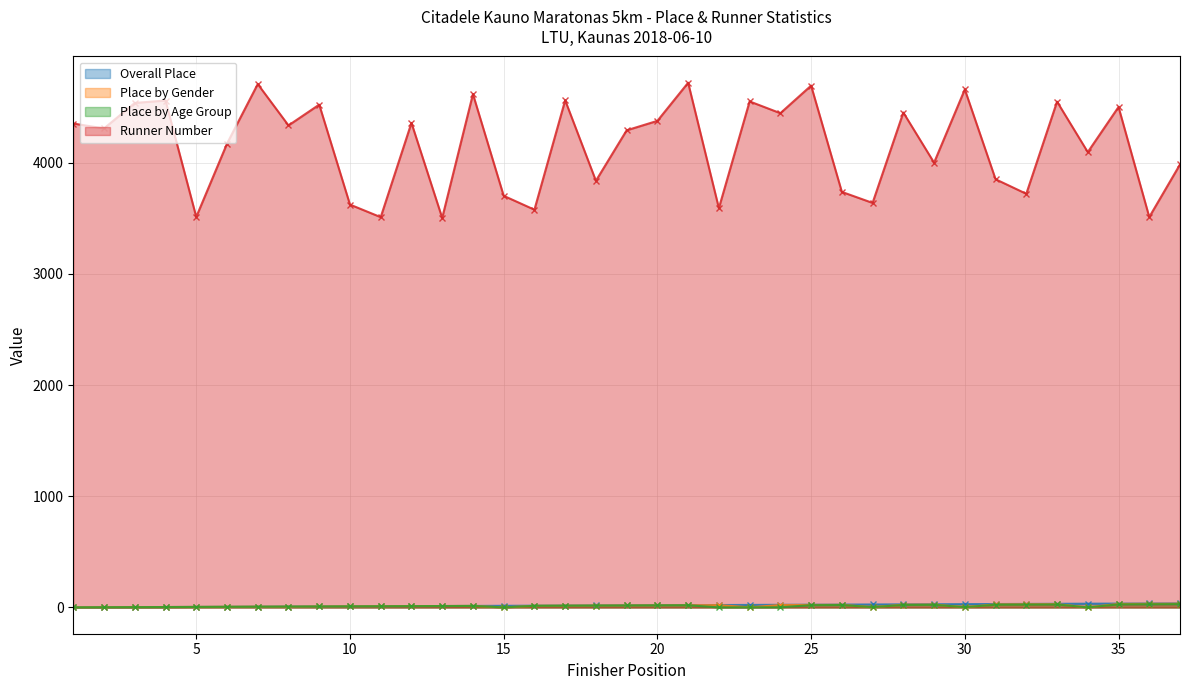

True or false: Place by Age Group and Runner Number cross at least once.

False